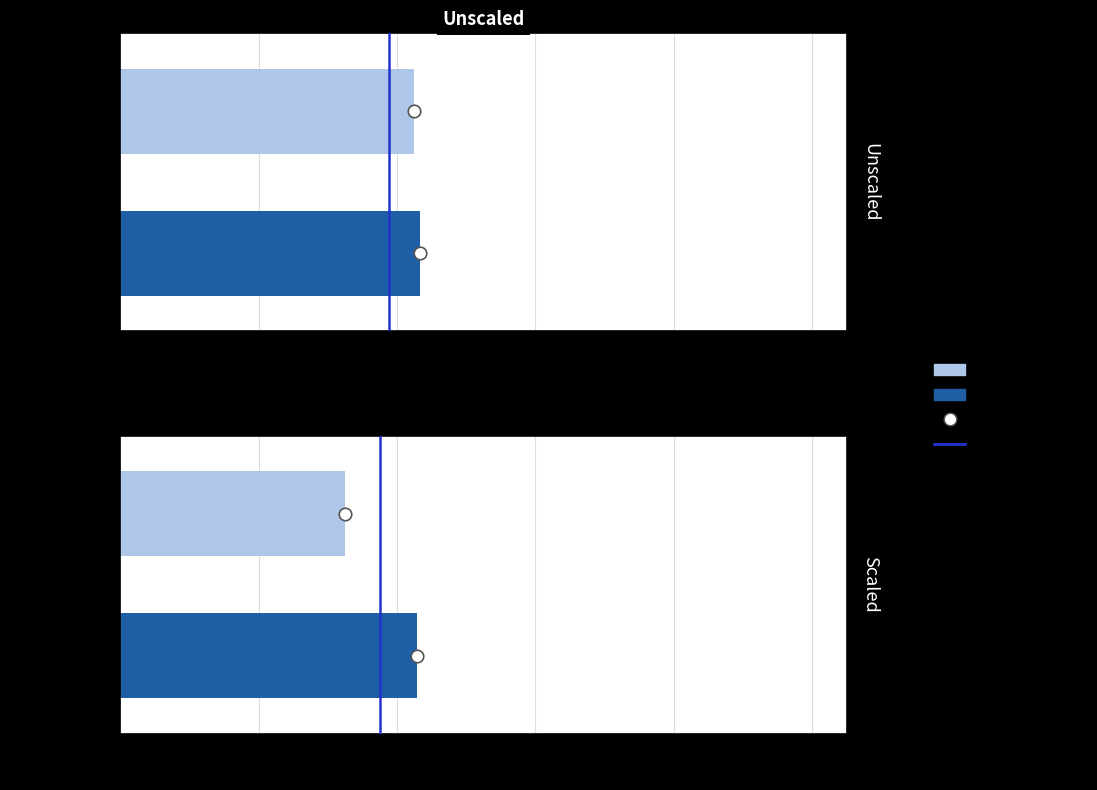

Is it true that the value at 0.0 is 0?

False